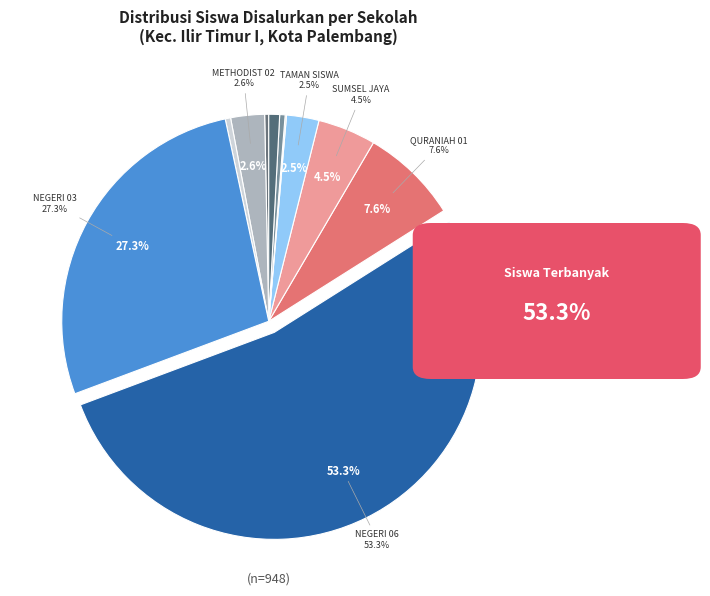

To the nearest percent, what is the combined percentage of SMP MUHAMMADIYAH 02 PALEMBANG and SMP XAVERIUS MARIA PALEMBANG?

1%